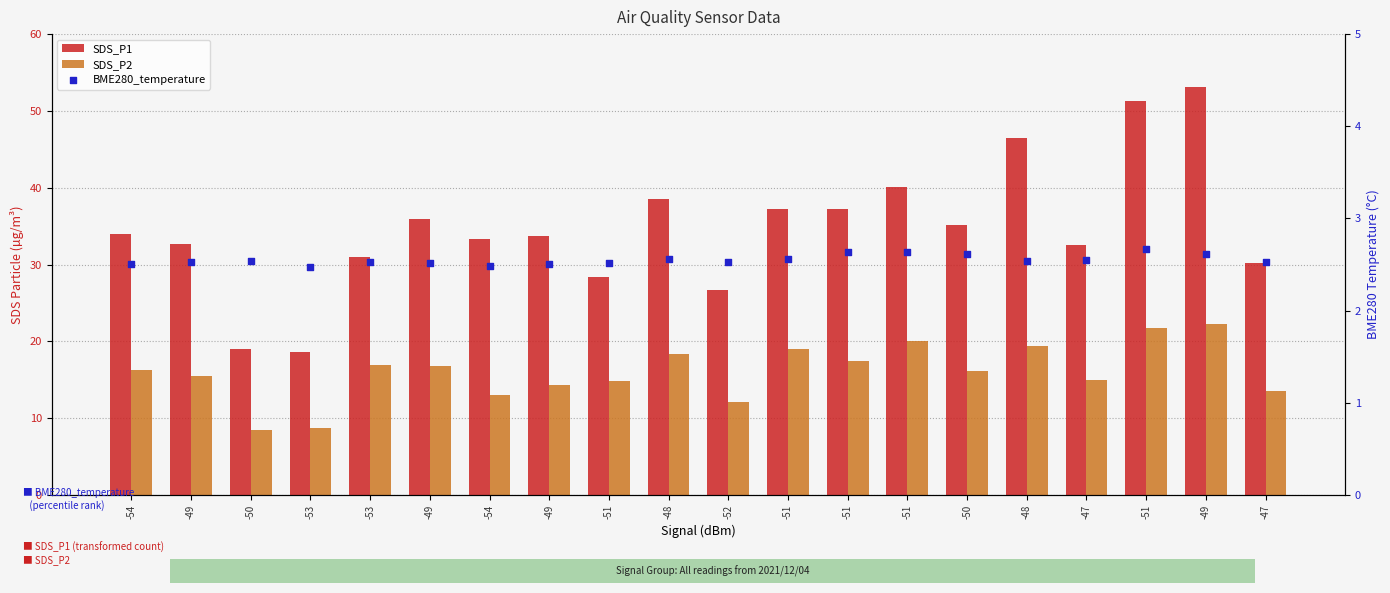

Which series has the largest total across all categories?

SDS_P1